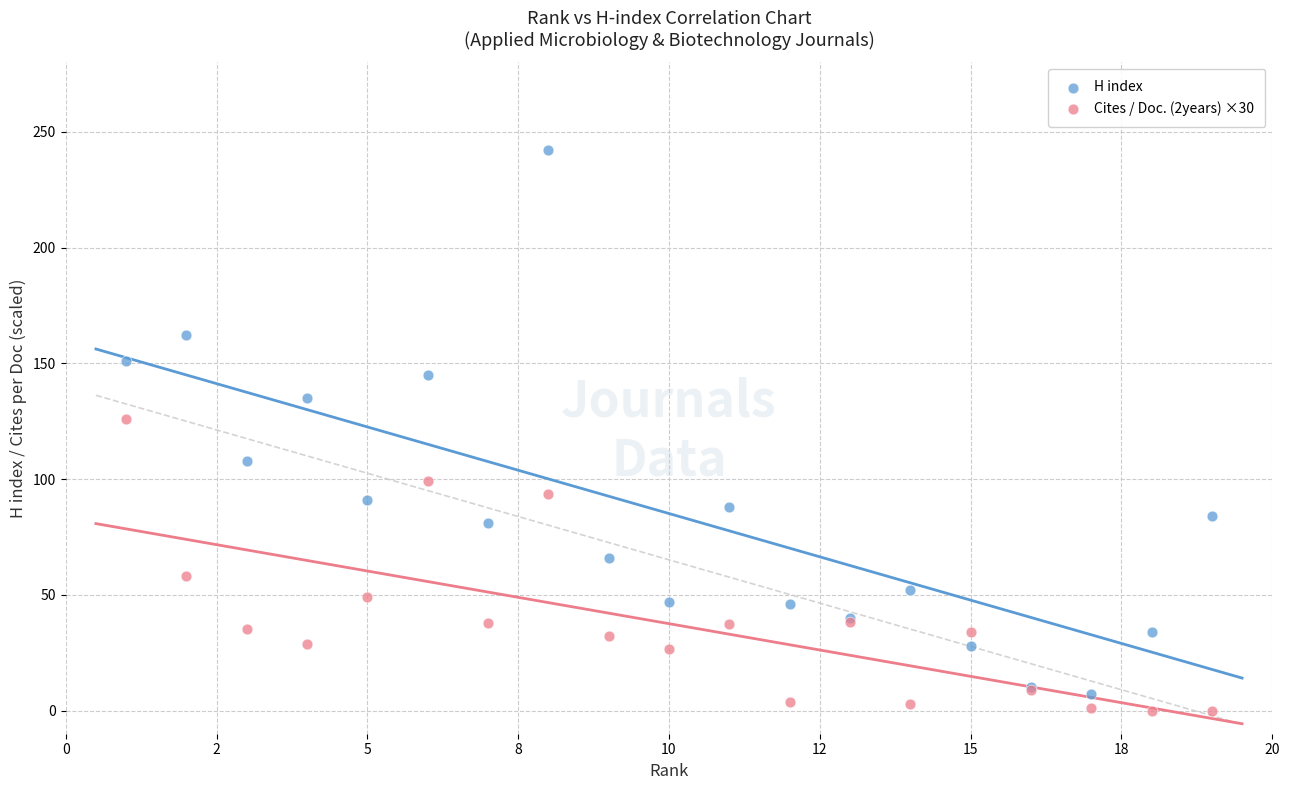

What are all the series names shown in the legend?

H index, Cites / Doc. (2years) ×30